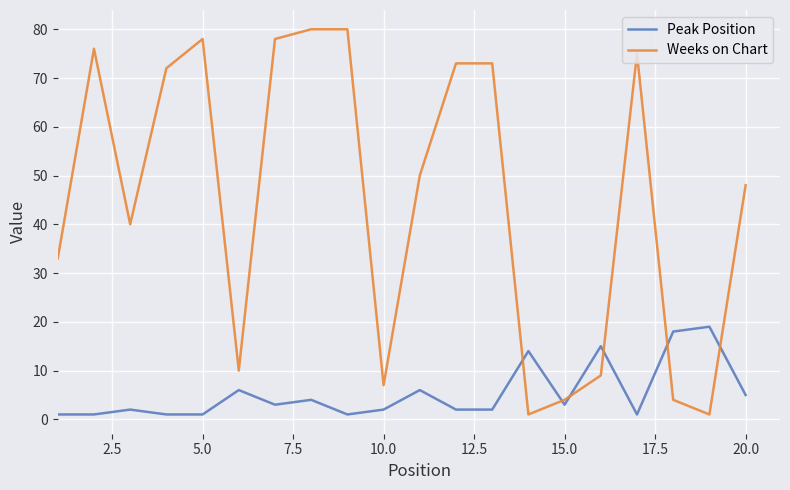

What is the difference between the maximum and minimum values in the Peak Position series?

18